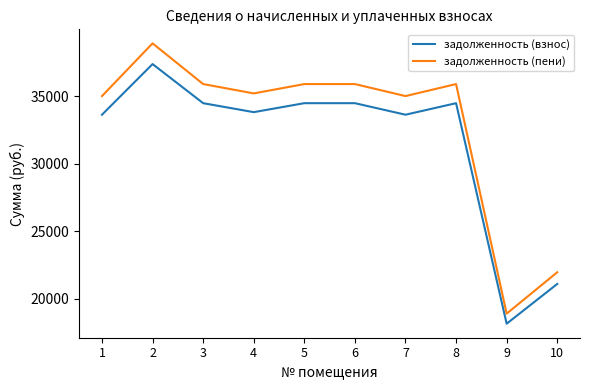

At which category does the chart reach its peak across all series?

2